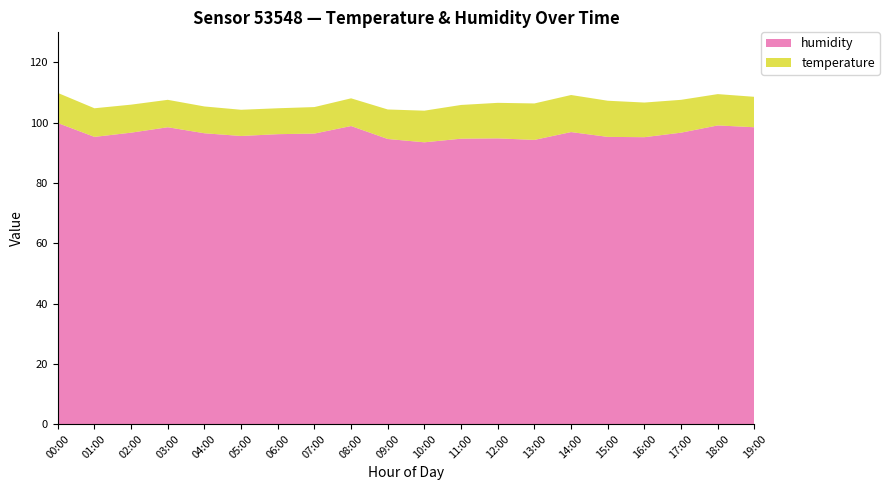

Reading left to right, what are all the values shown in this chart?

temperature: 10.0	9.5	9.3	9.1	8.9	8.7	8.6	8.8	9.2	9.8	10.5	11.2	11.8	12.1	12.3	12.0	11.5	10.9	10.4	10.1
humidity: 99.9	95.3	96.7	98.5	96.5	95.6	96.2	96.4	98.9	94.6	93.5	94.7	94.8	94.3	96.9	95.3	95.2	96.7	99.1	98.5